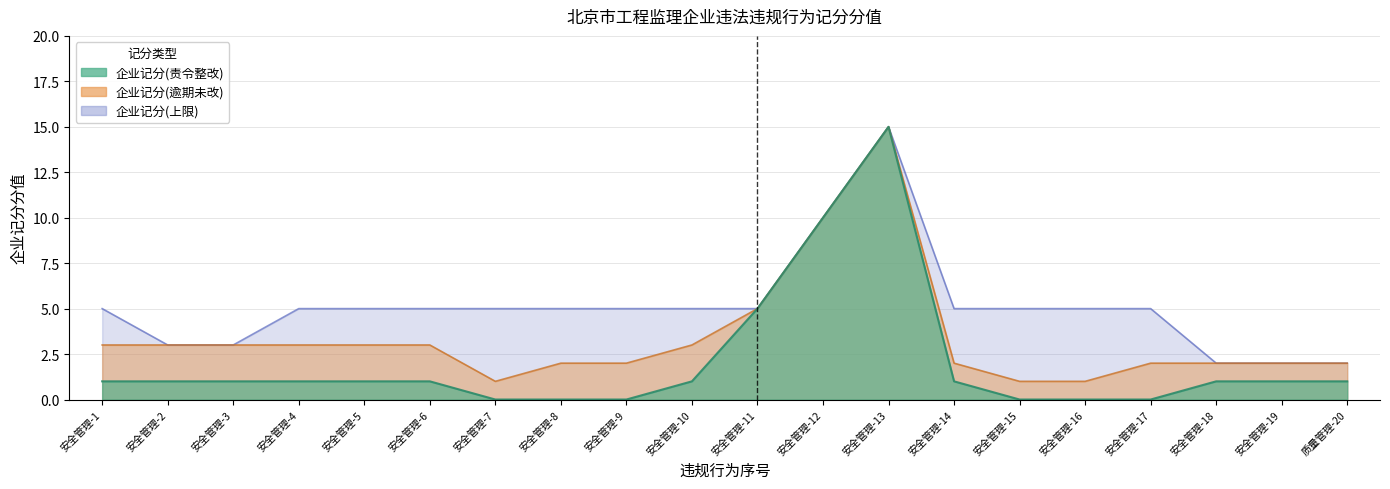

What is the label of the 16th point from the right?

安全管理-5